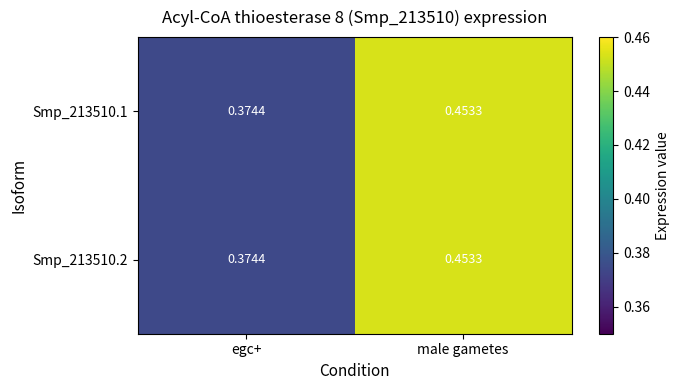

At which category is the sum across all series the highest?

male gametes